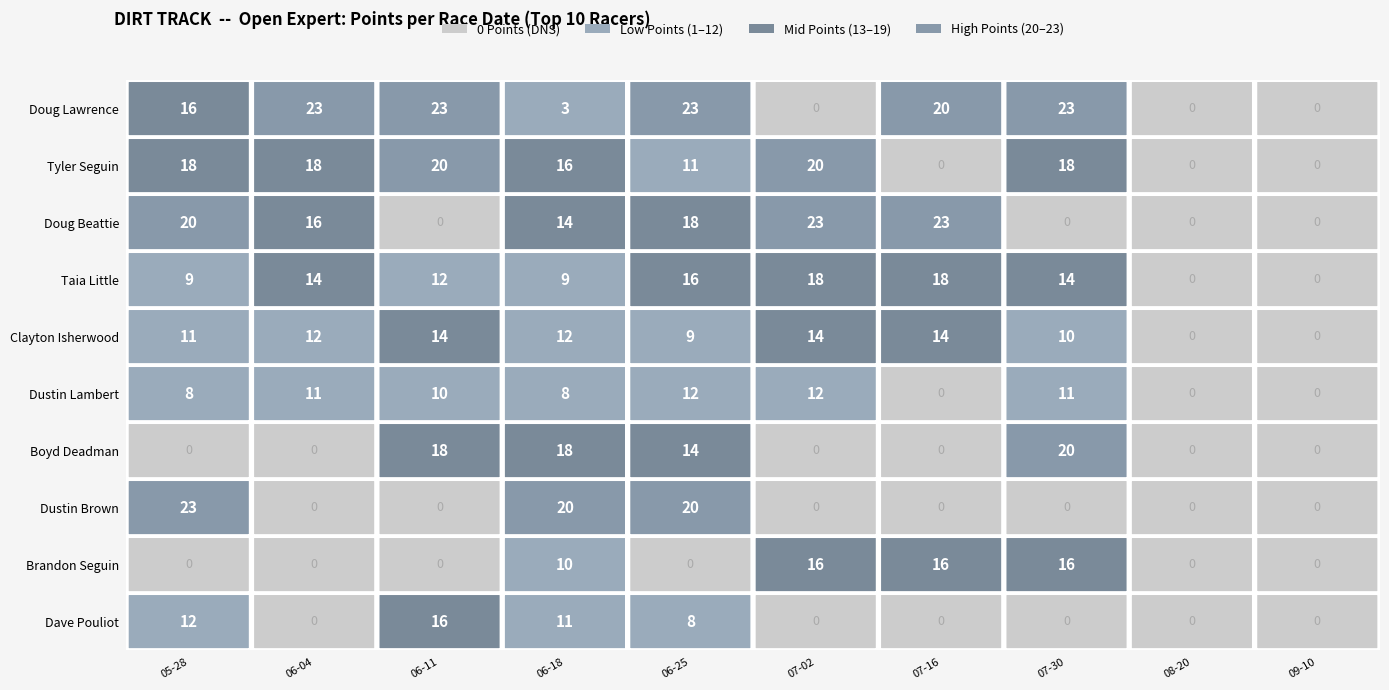

What is the sum of all Dustin Lambert values?

72